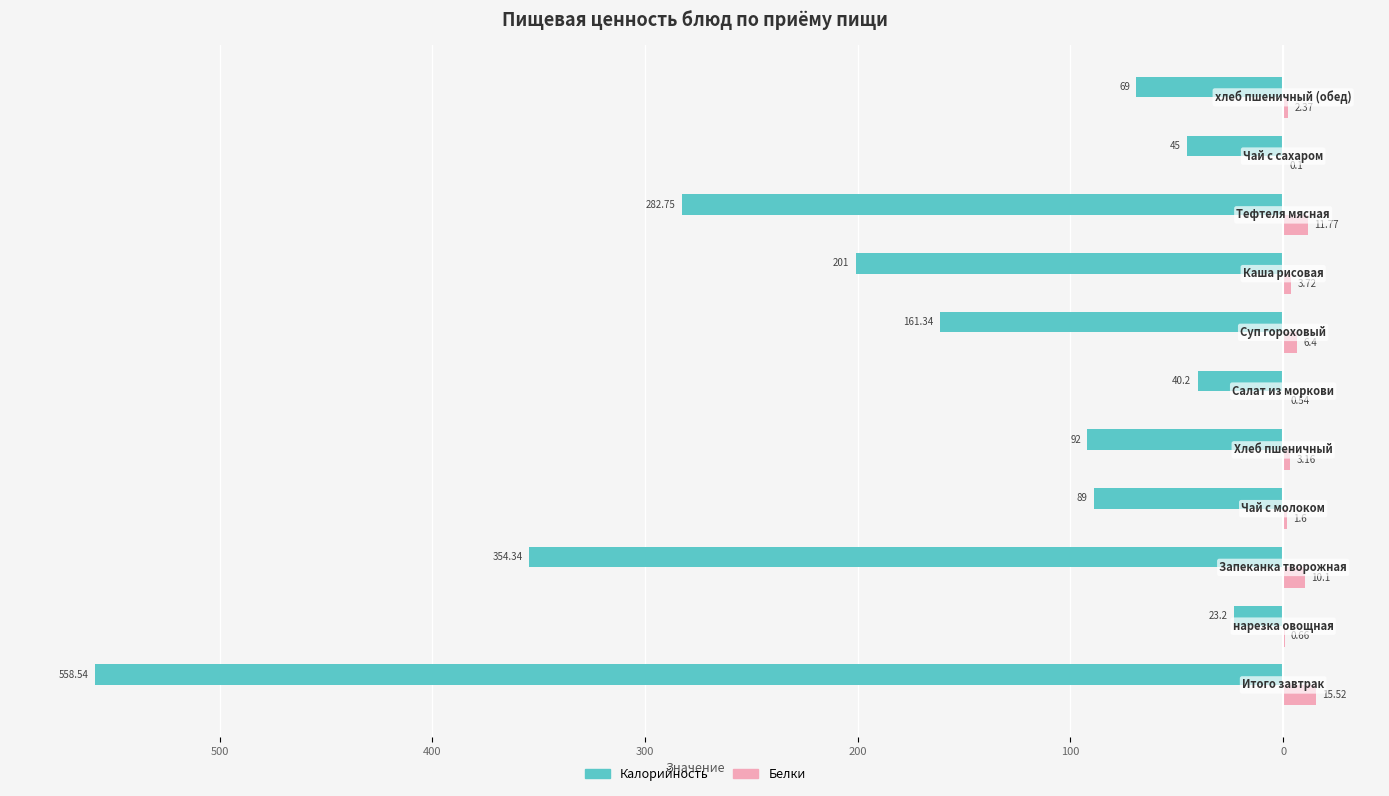

What position from the right is 200?

8